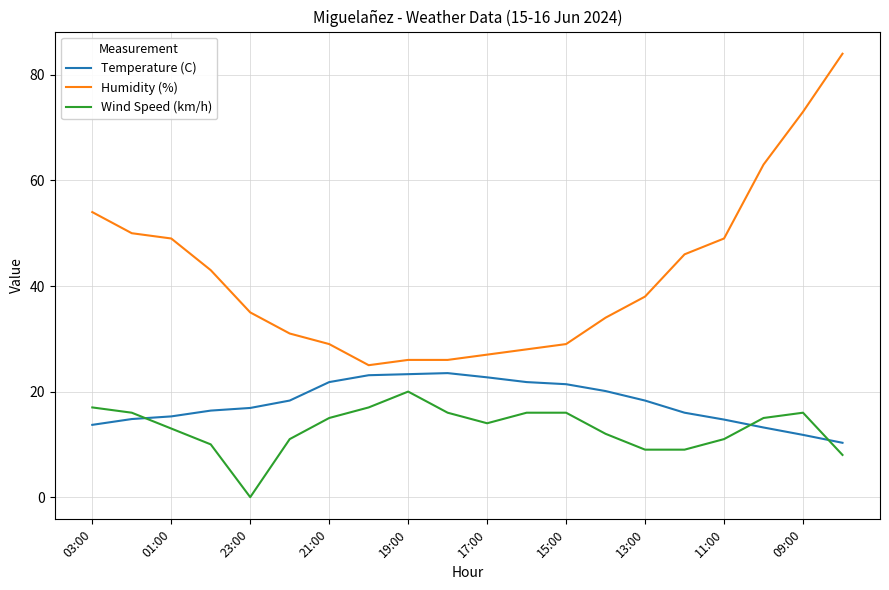

Which series has the largest total across all categories?

Humidity (%)